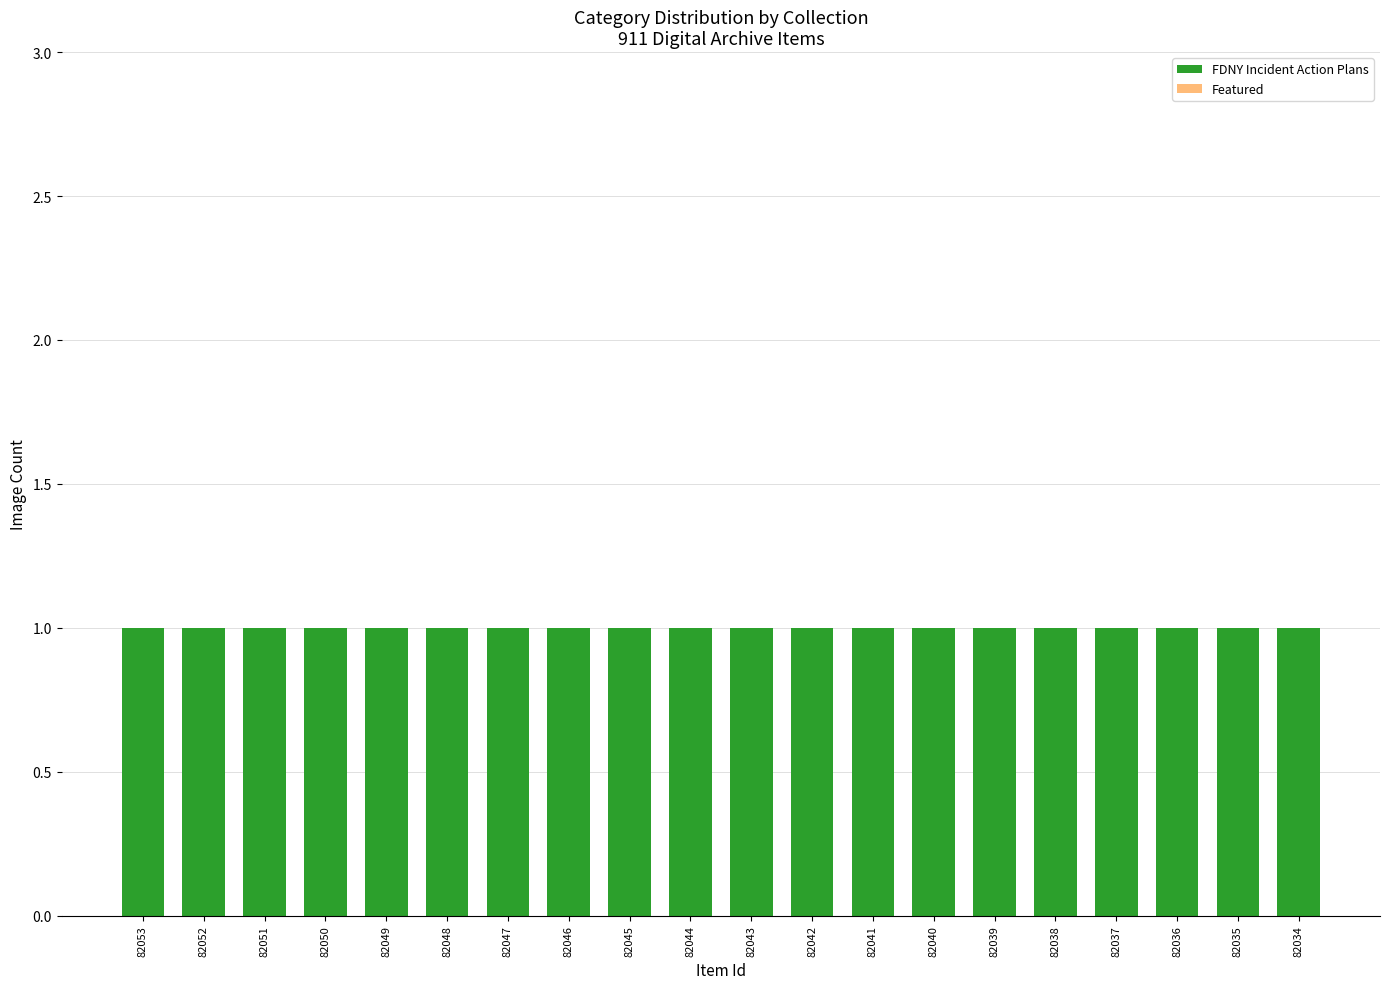

Is it true that FDNY Incident Action Plans equals 0 at 82050?

False